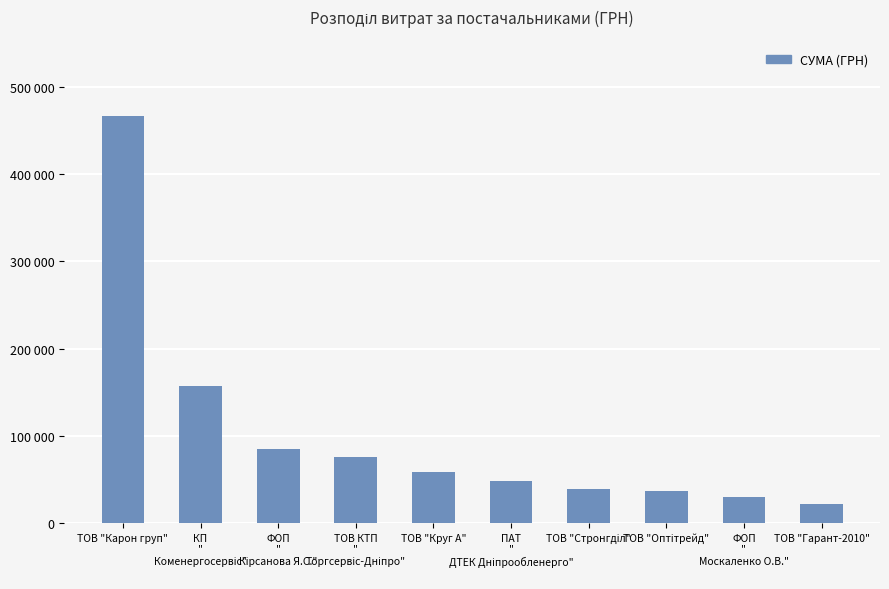

What is the label of the 3rd bar from the right?

ТОВ "Оптітрейд"